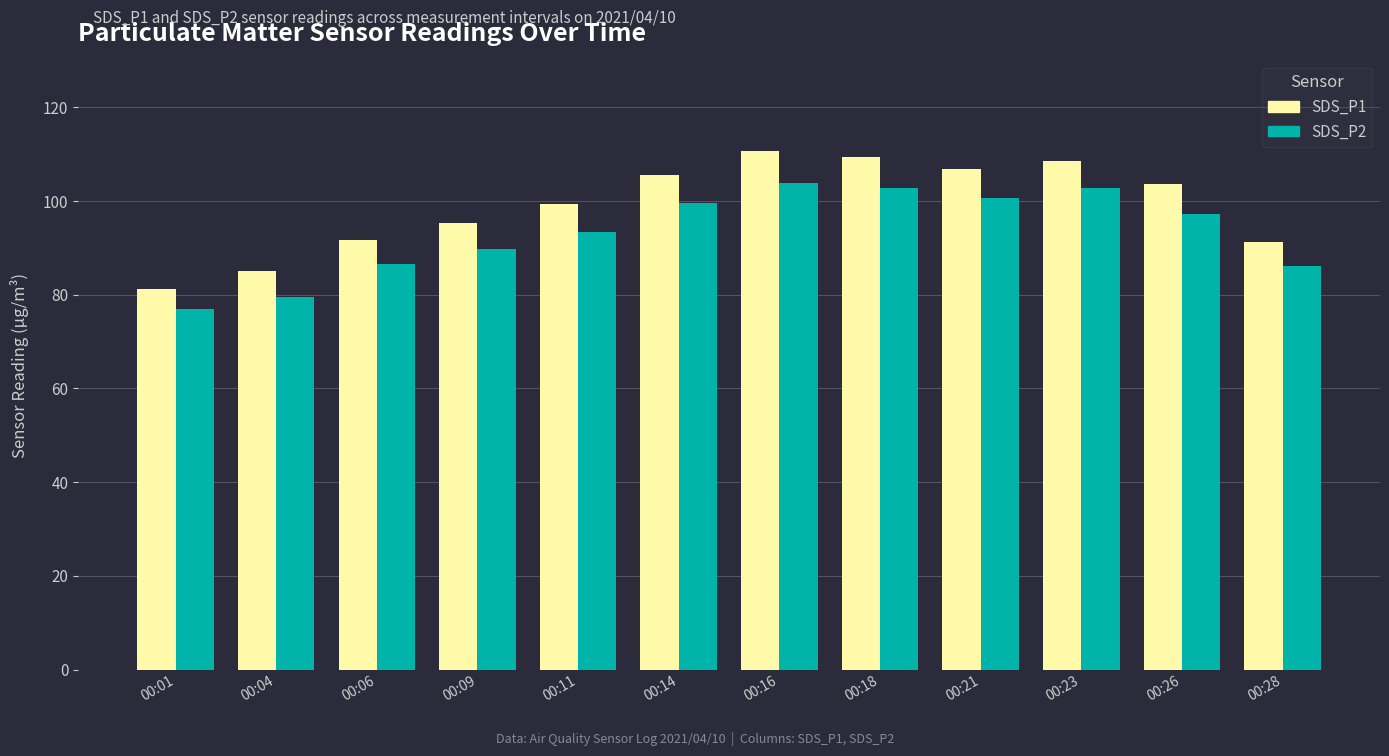

Is the value of SDS_P1 at 00:04 greater than the value of SDS_P2 at 00:26?

No